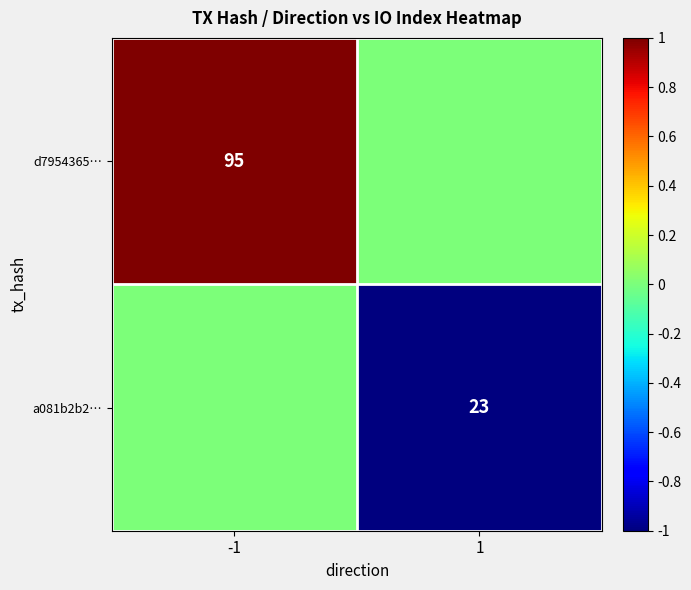

What is the difference between the highest and lowest values at -1?

1